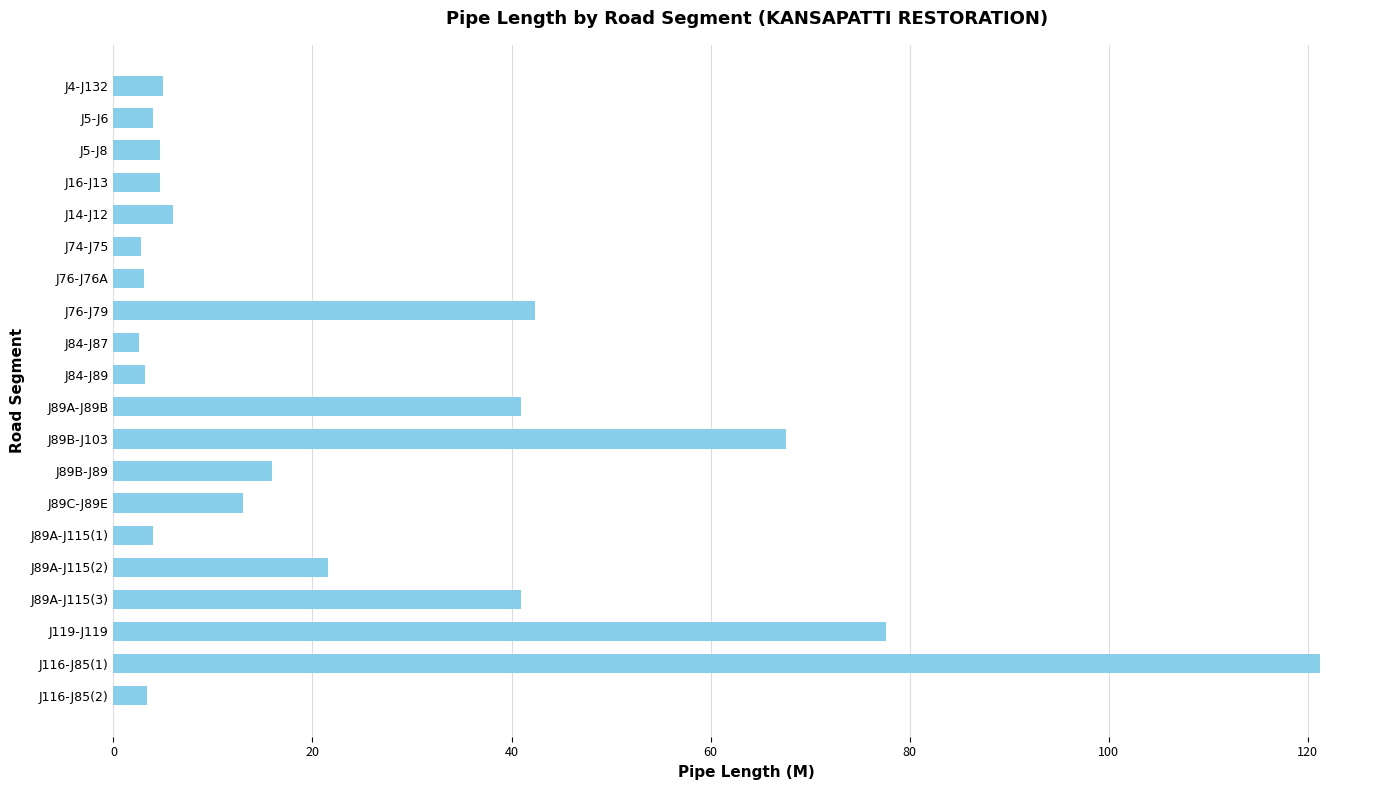

What is the greatest value displayed?

121.2